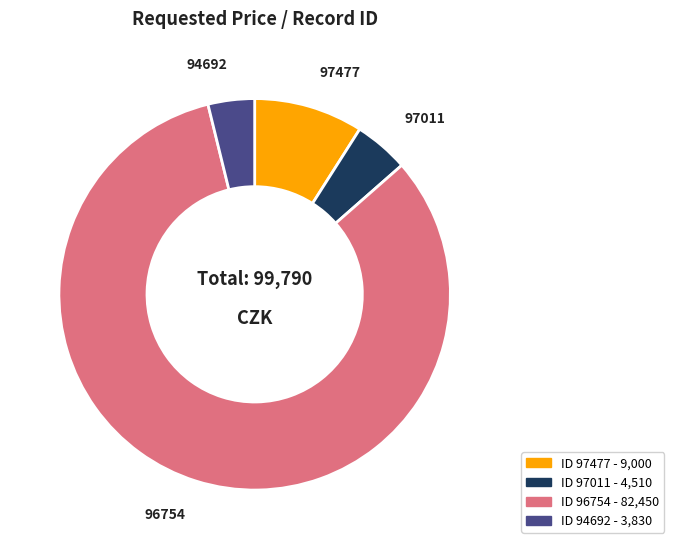

Approximately how many times larger is the value at 94692 compared to 97011?

0.8